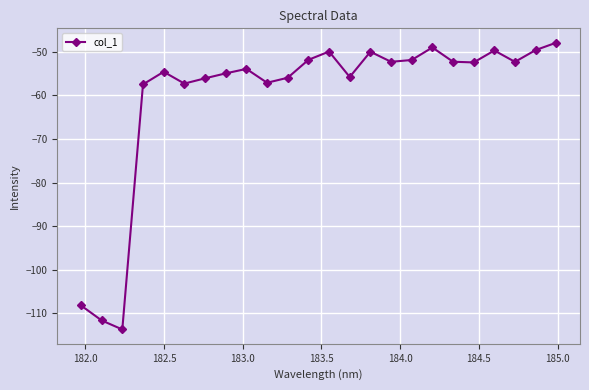

What is the minimum value shown in the chart?

-113.7